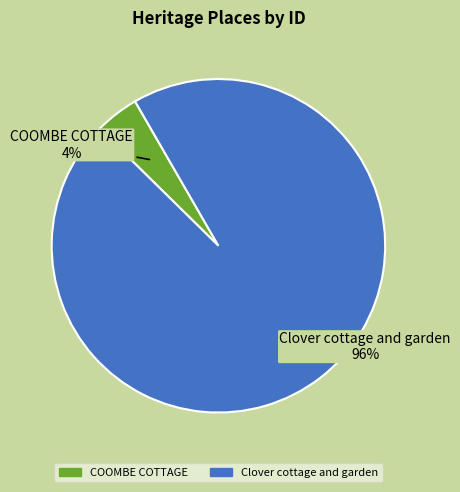

To the nearest percent, what percentage of the pie is Clover cottage and garden?

96%